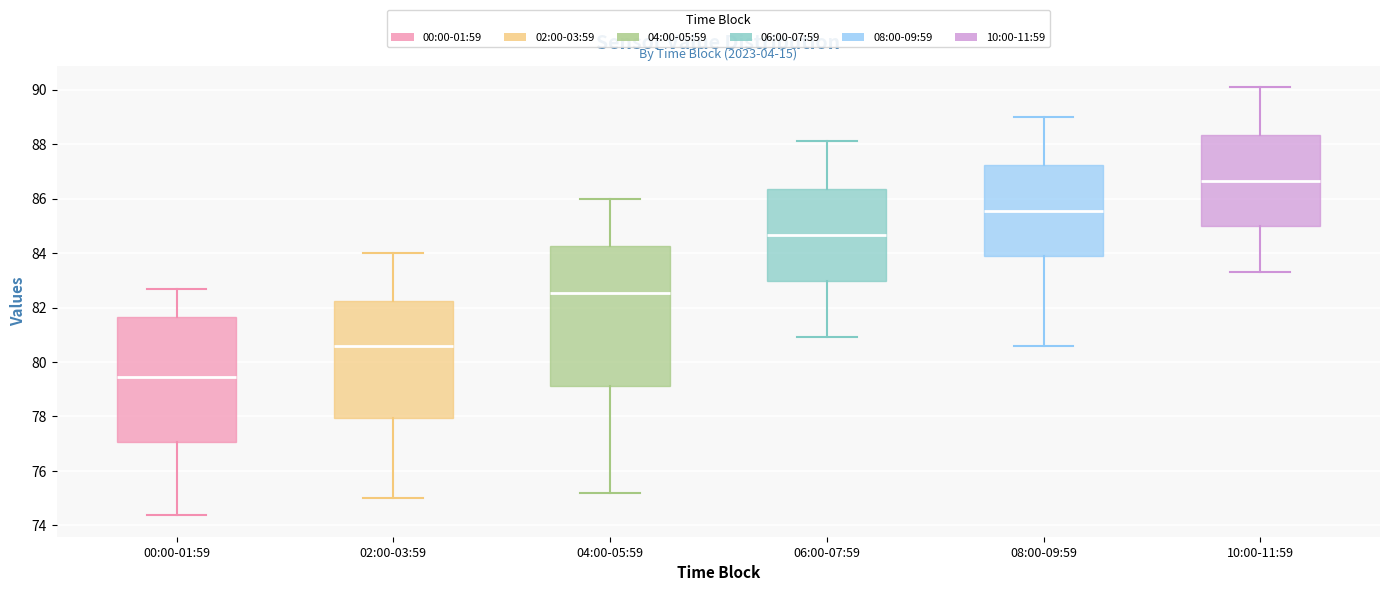

Which box's median line is the lowest?

00:00-01:59